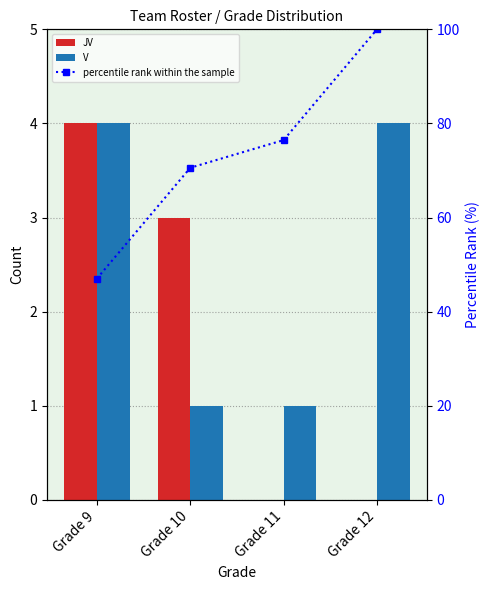

Between Grade 10 and Grade 12, which series saw the biggest shift?

percentile rank within the sample